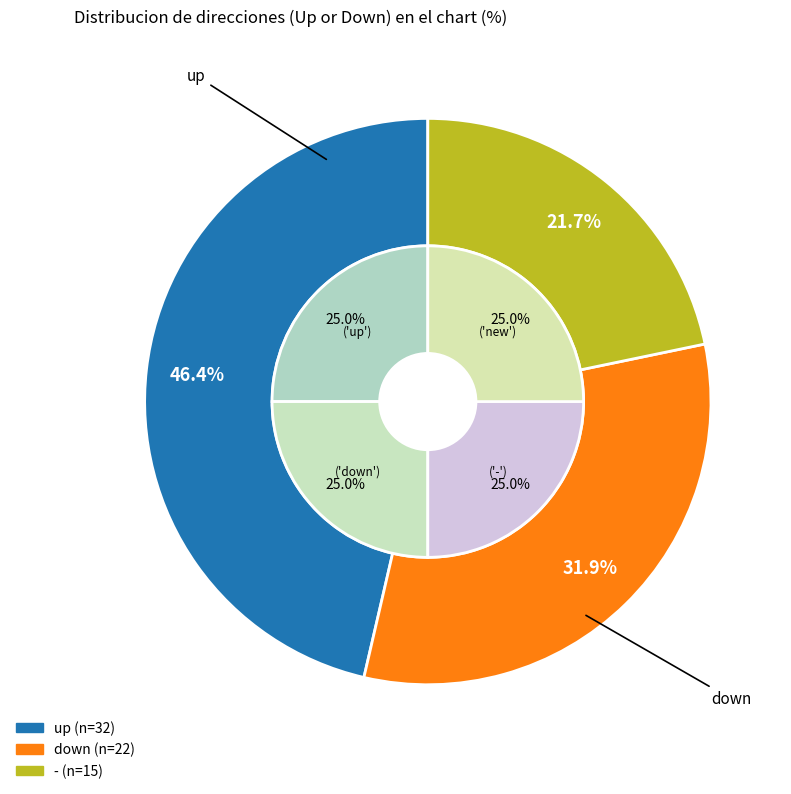

To the nearest percent, what is the average slice percentage?

33%